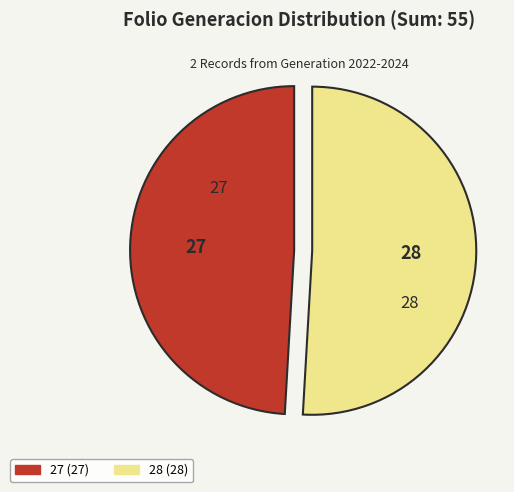

What is the ratio of the value at 28 to the value at 27?

1.0